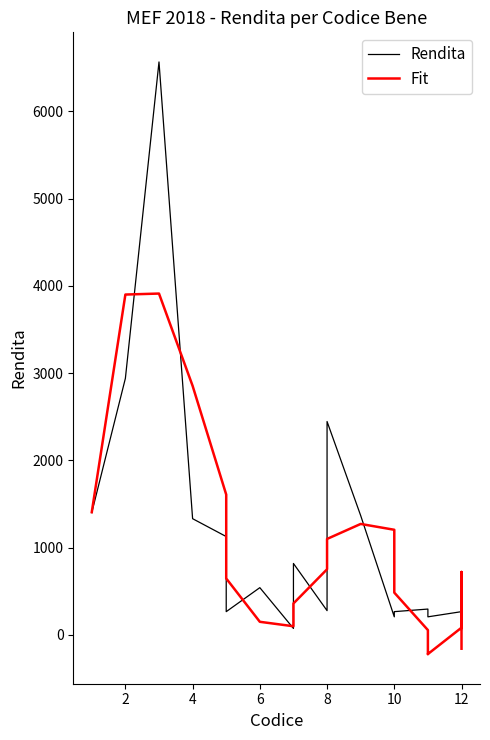

Count the number of categories in the chart.

22